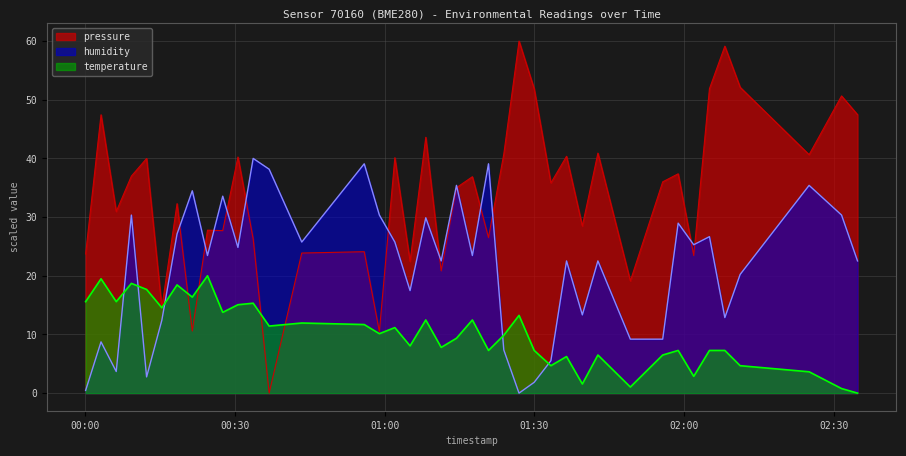

Is it true that temperature equals 5.4 at 2023-02-26T00:06:13?

False